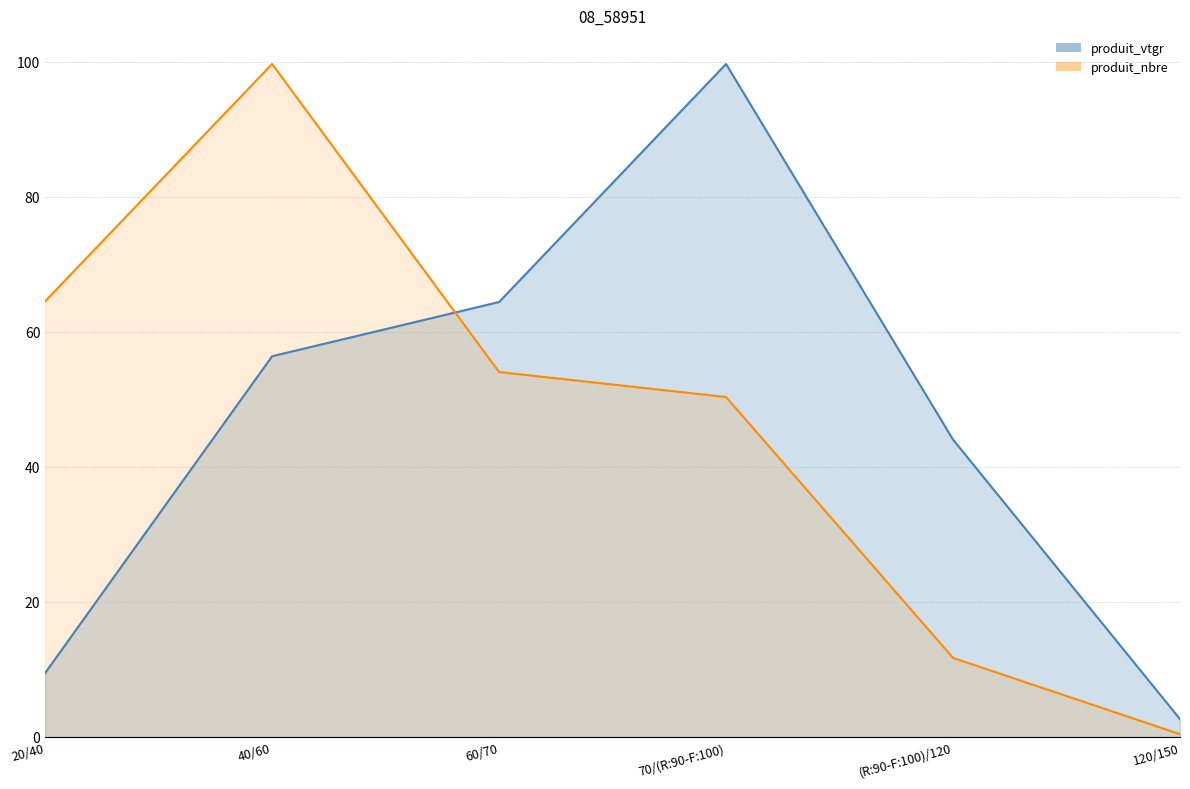

At 60/70, list the series in order from smallest to largest.

produit_nbre, produit_vtgr